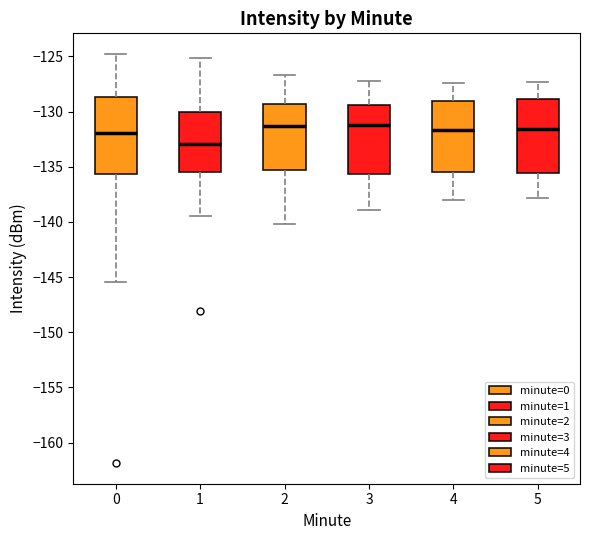

Reading left to right, read every box against the y-axis: the position of its median line, the range the box covers, and the ends of its whiskers. The values are not printed on the chart, so give them approximately, as read against the axis.

0: median -132.0, box -135.5 to -128.5, whiskers -145.5 to -125.0
1: median -133.0, box -135.5 to -130.0, whiskers -139.5 to -125.0
2: median -131.5, box -135.5 to -129.5, whiskers -140.0 to -126.5
3: median -131.0, box -135.5 to -129.5, whiskers -139.0 to -127.0
4: median -131.5, box -135.5 to -129.0, whiskers -138.0 to -127.5
5: median -131.5, box -135.5 to -129.0, whiskers -138.0 to -127.5